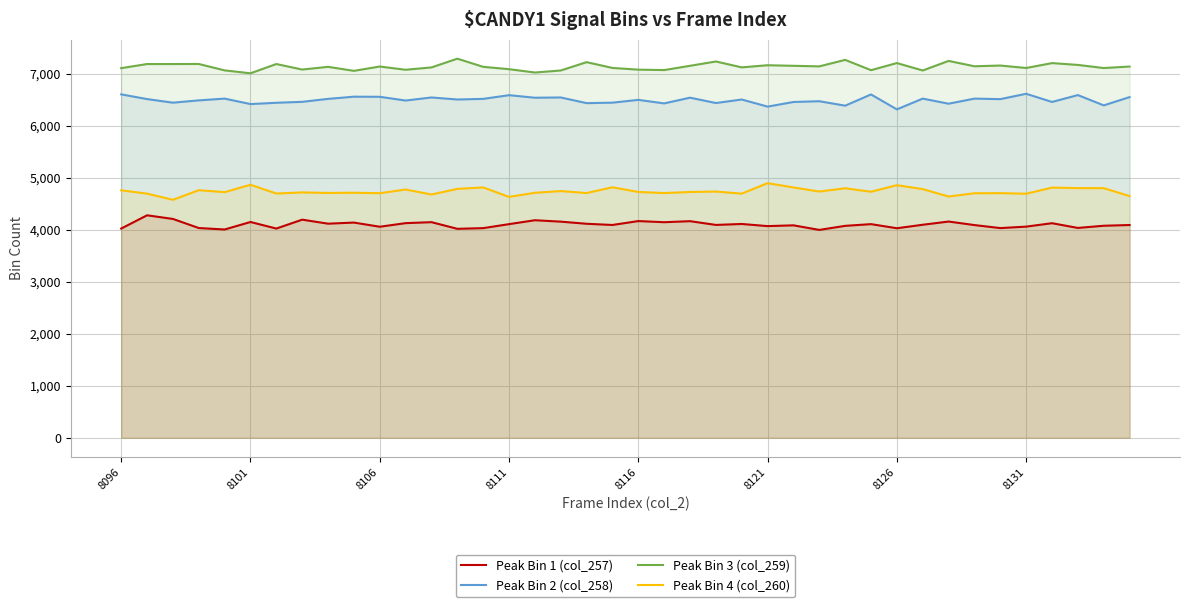

What is the sum of all Peak Bin 4 (col_260) values?

189618